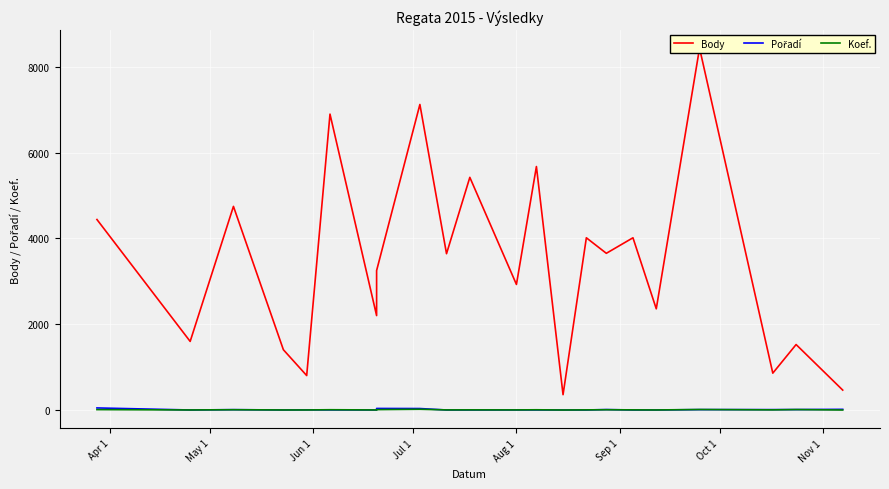

The value of Body at Aug 1 is 172. True or false?

False